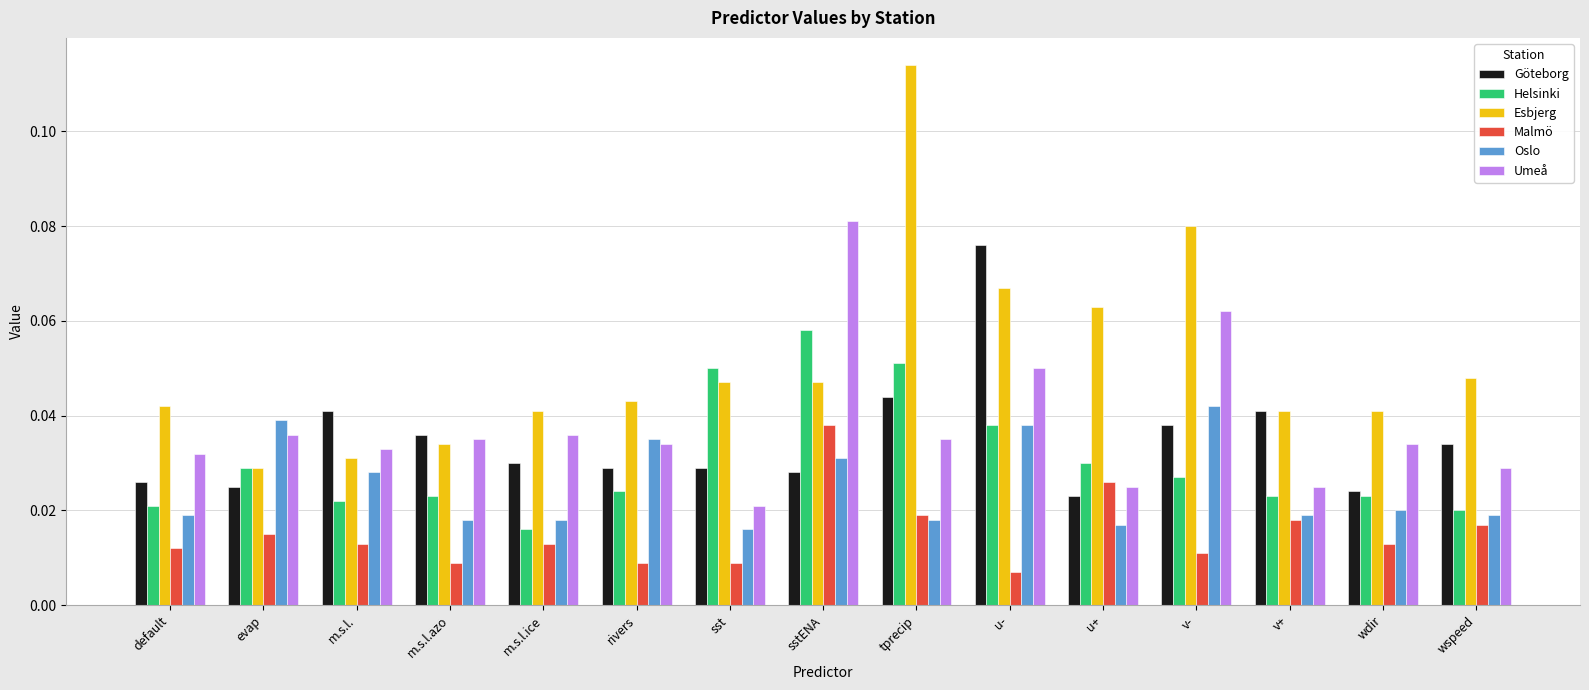

What is the sum of all Göteborg values?

0.5